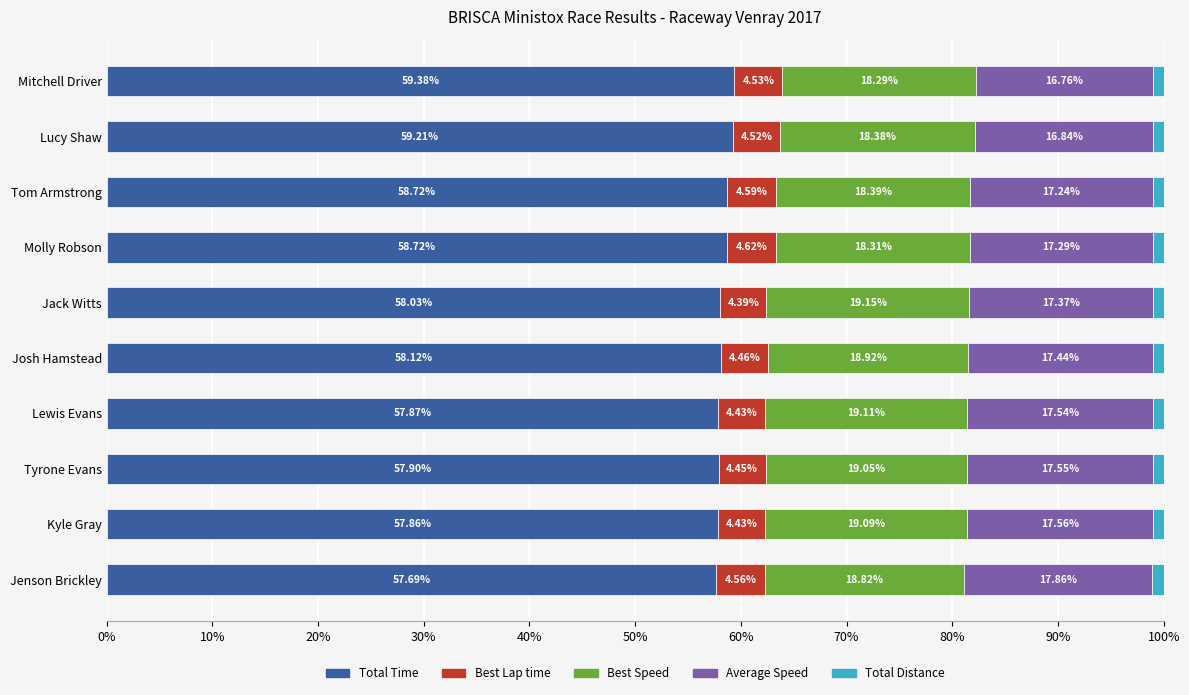

At which label does Total Time reach its peak?

Mitchell Driver